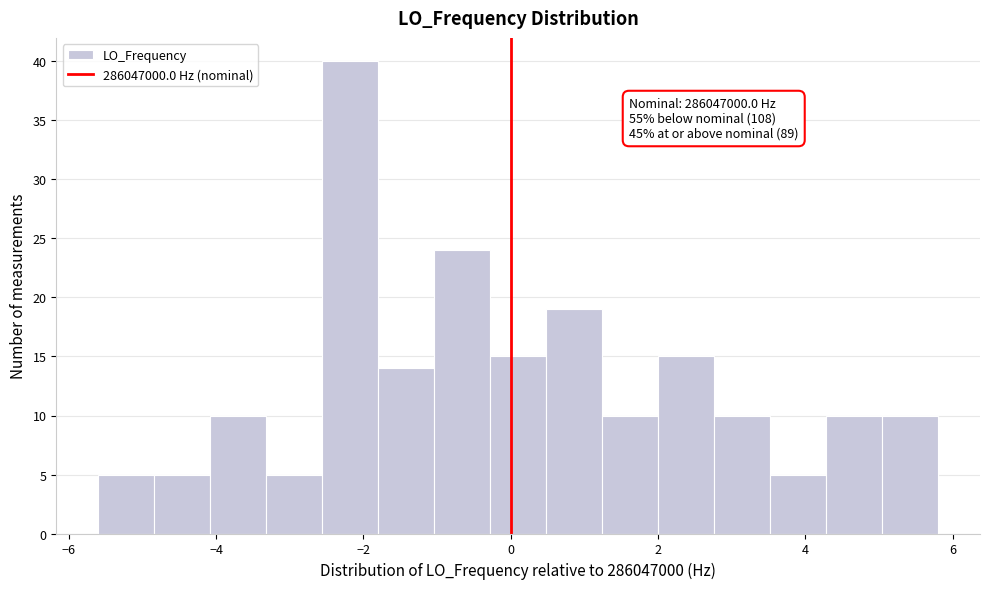

Read against the x-axis, roughly where is the centre of the tallest bar?

-2.2